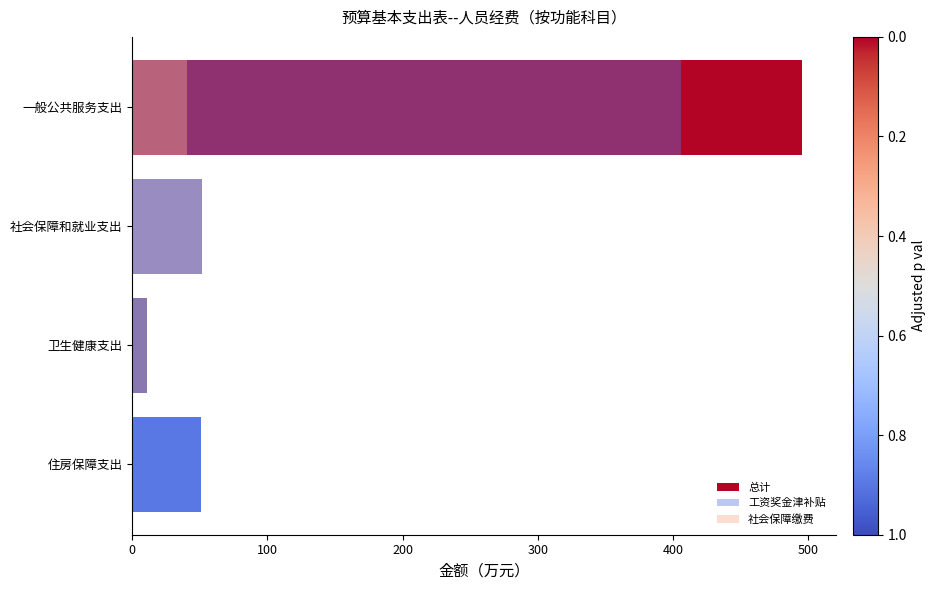

Rank the series at 卫生健康支出 from highest to lowest value.

总计, 社会保障缴费, 工资奖金津补贴